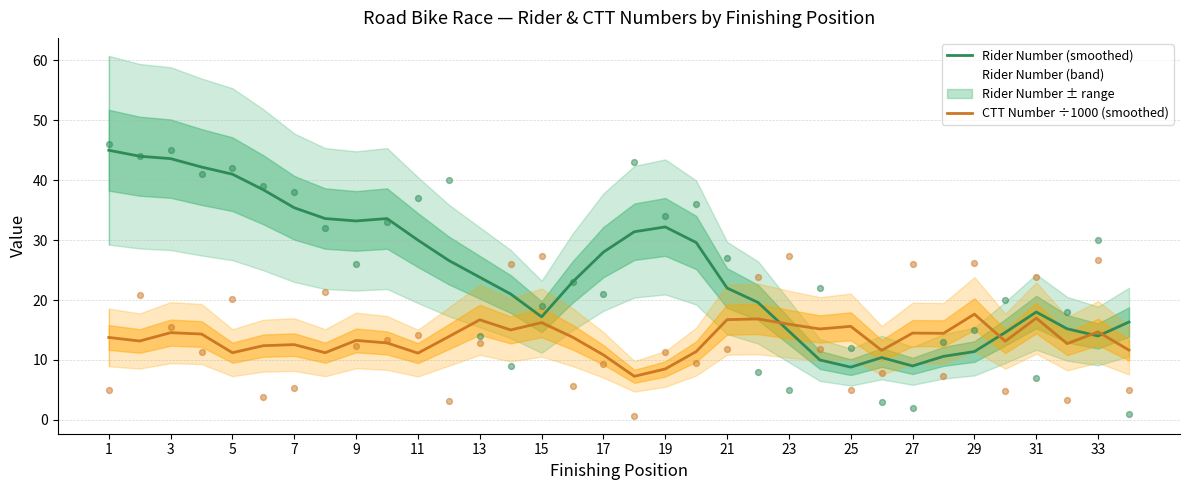

True or false: CTT Number ÷1000 (smoothed) and Rider Number (smoothed) cross at least once.

True